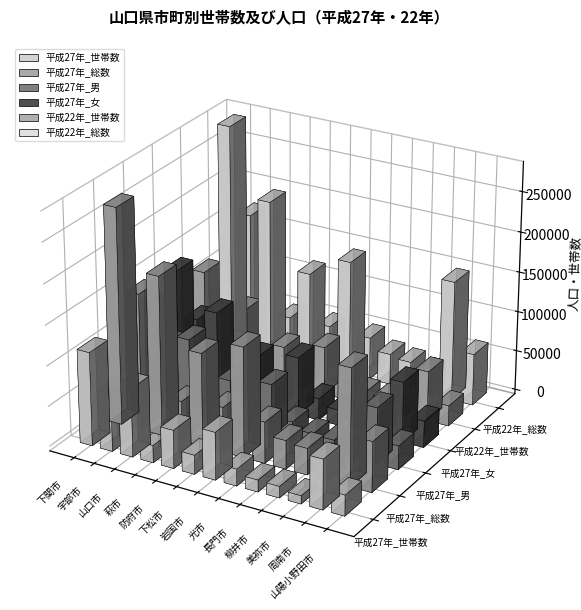

What is the value of the 平成27年_総数 bar at the 3rd from the left?

197422